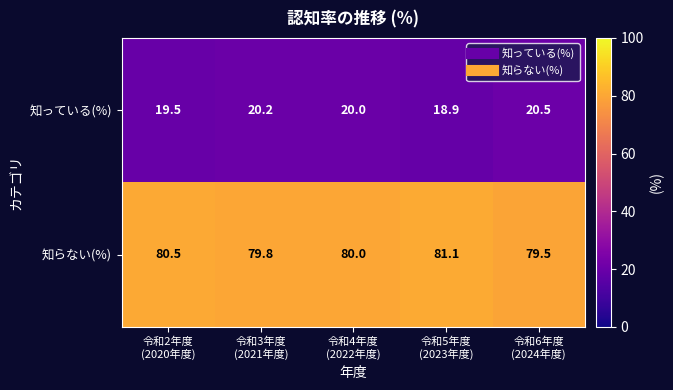

What is the total value across all series at 令和4年度
(2022年度)?

100.0